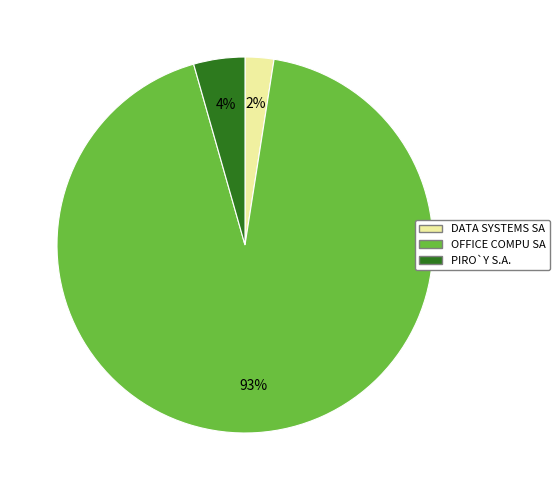

Count the number of slices in the pie.

3